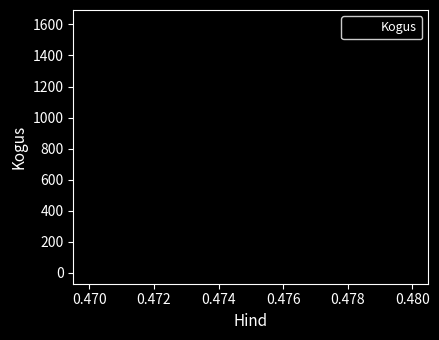

List the labels in order of value, largest first.

0.478, 0.470, 0.476, 0.480